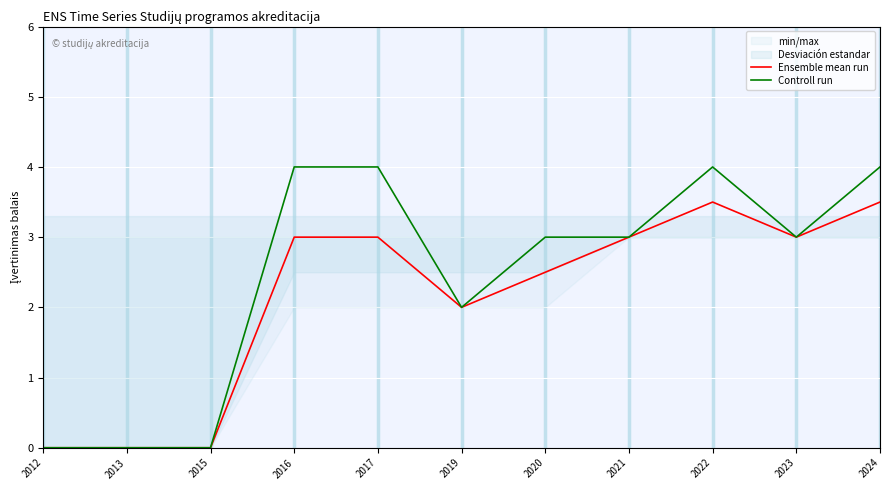

At which category does Ensemble mean run reach its first local valley?

2019